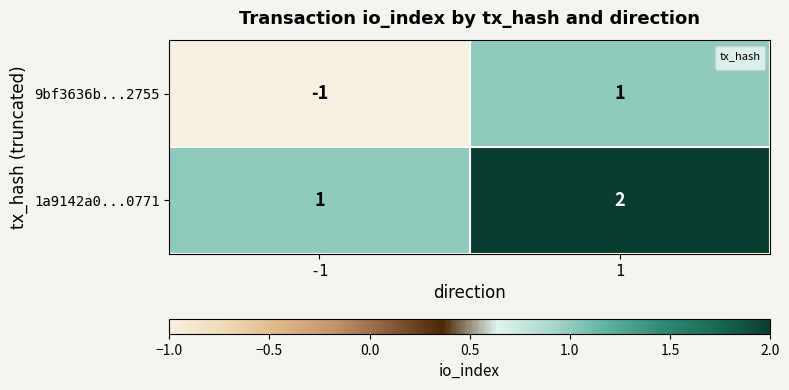

The value at -1 is 2. True or false?

False